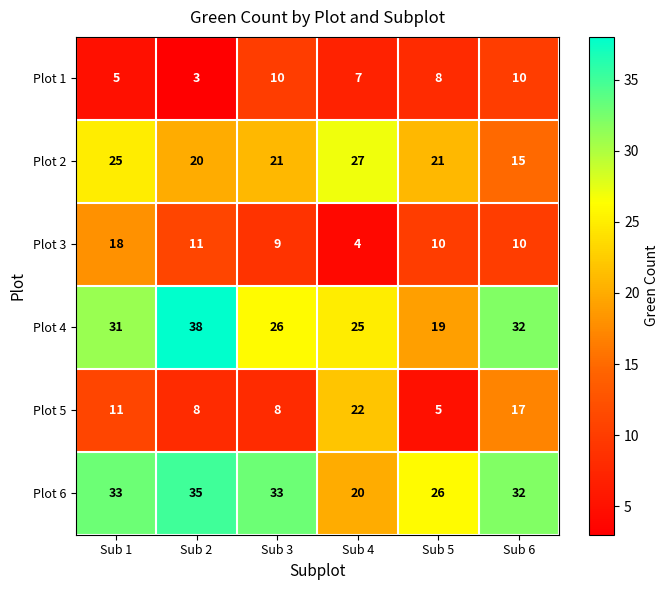

At which category is the sum across all series the highest?

Sub 1